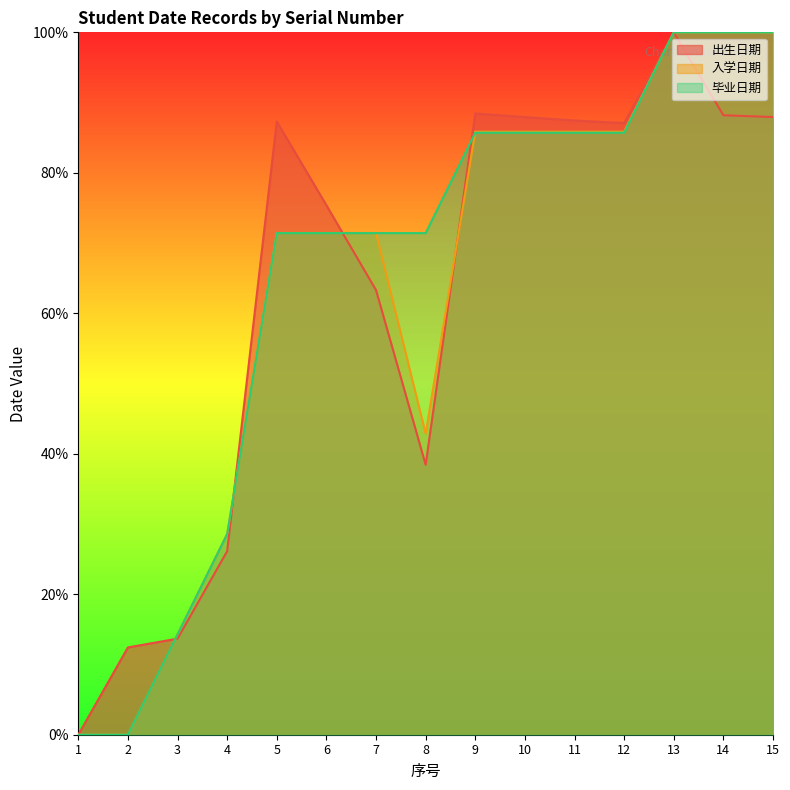

At which label is 入学日期 closest to 50?

8